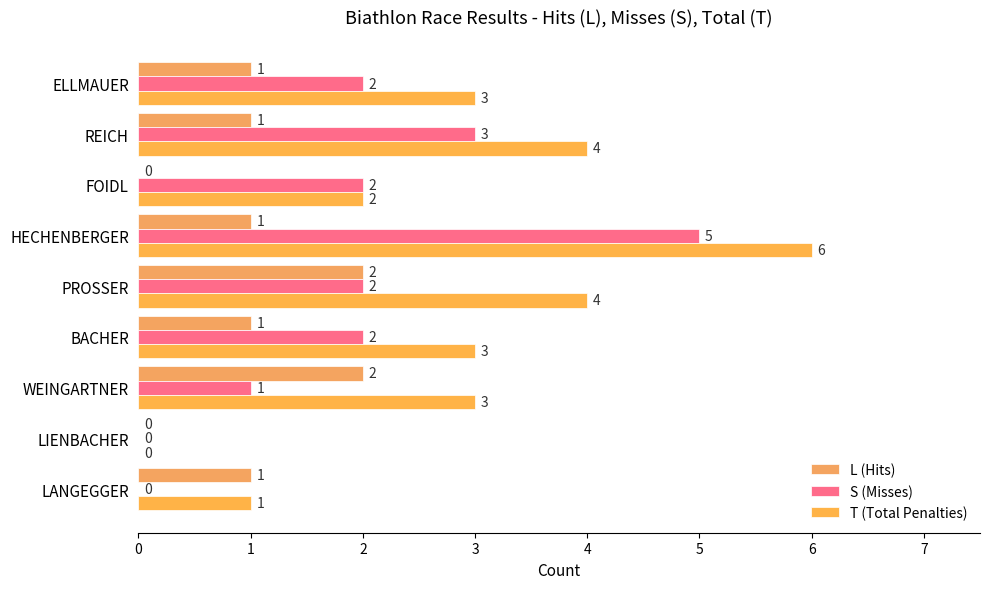

Which category has the highest value across all series?

HECHENBERGER